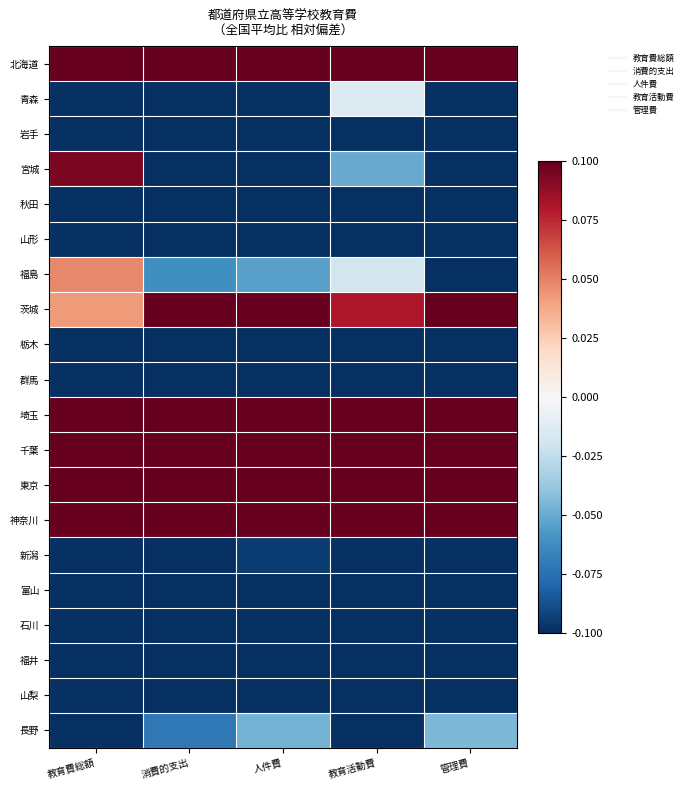

Reading left to right, list all the values displayed in this chart.

北海道: 教育費総額=0.8	消費的支出=0.9	人件費=0.9	教育活動費=1.3	管理費=0.8
青森: 教育費総額=-0.4	消費的支出=-0.4	人件費=-0.4	教育活動費=-0.0	管理費=-0.4
岩手: 教育費総額=-0.4	消費的支出=-0.4	人件費=-0.4	教育活動費=-0.5	管理費=-0.4
宮城: 教育費総額=0.1	消費的支出=-0.2	人件費=-0.2	教育活動費=-0.1	管理費=-0.2
秋田: 教育費総額=-0.5	消費的支出=-0.5	人件費=-0.5	教育活動費=-0.6	管理費=-0.5
山形: 教育費総額=-0.5	消費的支出=-0.5	人件費=-0.5	教育活動費=-0.5	管理費=-0.6
福島: 教育費総額=0.0	消費的支出=-0.1	人件費=-0.1	教育活動費=-0.0	管理費=-0.1
茨城: 教育費総額=0.0	消費的支出=0.1	人件費=0.1	教育活動費=0.1	管理費=0.2
栃木: 教育費総額=-0.4	消費的支出=-0.3	人件費=-0.3	教育活動費=-0.6	管理費=-0.2
群馬: 教育費総額=-0.3	消費的支出=-0.3	人件費=-0.3	教育活動費=-0.4	管理費=-0.3
埼玉: 教育費総額=0.9	消費的支出=1.0	人件費=1.0	教育活動費=0.6	管理費=1.0
千葉: 教育費総額=0.6	消費的支出=0.7	人件費=0.7	教育活動費=0.4	管理費=0.8
東京: 教育費総額=1.7	消費的支出=1.5	人件費=1.4	教育活動費=2.1	管理費=1.4
神奈川: 教育費総額=1.0	消費的支出=1.1	人件費=1.1	教育活動費=1.2	管理費=1.2
新潟: 教育費総額=-0.1	消費的支出=-0.1	人件費=-0.1	教育活動費=-0.1	管理費=-0.1
富山: 教育費総額=-0.6	消費的支出=-0.6	人件費=-0.6	教育活動費=-0.6	管理費=-0.6
石川: 教育費総額=-0.6	消費的支出=-0.6	人件費=-0.6	教育活動費=-0.5	管理費=-0.6
福井: 教育費総額=-0.7	消費的支出=-0.7	人件費=-0.7	教育活動費=-0.6	管理費=-0.7
山梨: 教育費総額=-0.7	消費的支出=-0.7	人件費=-0.7	教育活動費=-0.6	管理費=-0.7
長野: 教育費総額=-0.1	消費的支出=-0.1	人件費=-0.0	教育活動費=-0.4	管理費=-0.0